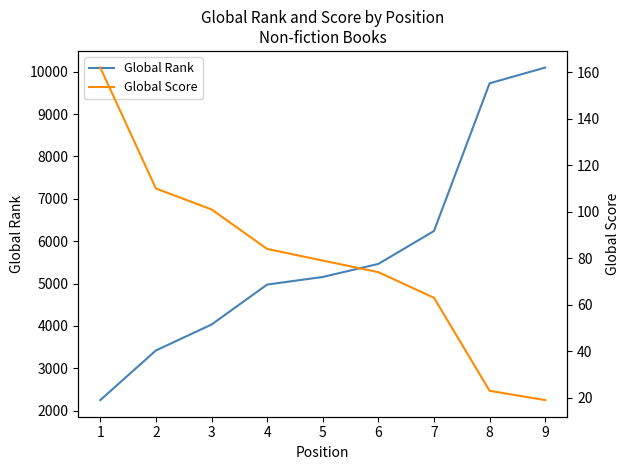

Rank the series at 8 from highest to lowest value.

Global Rank, Global Score